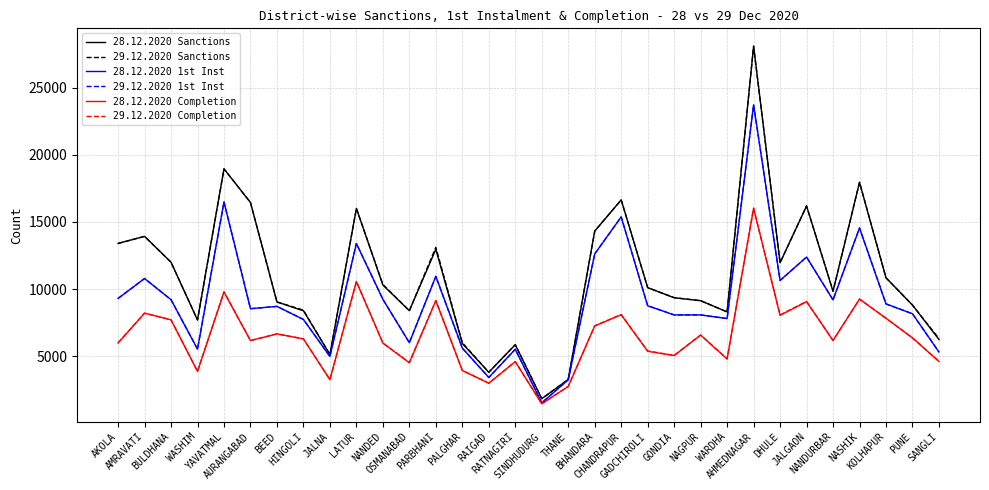

What is the maximum value shown in the chart?

28085